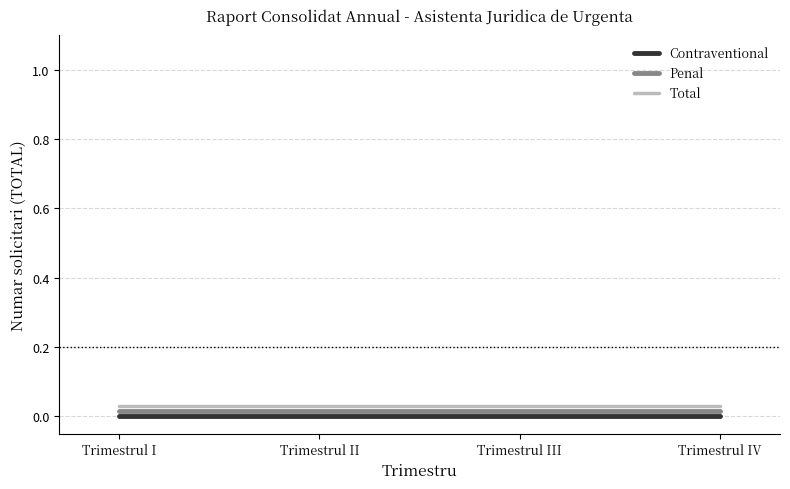

Which series has the largest total across all categories?

Total